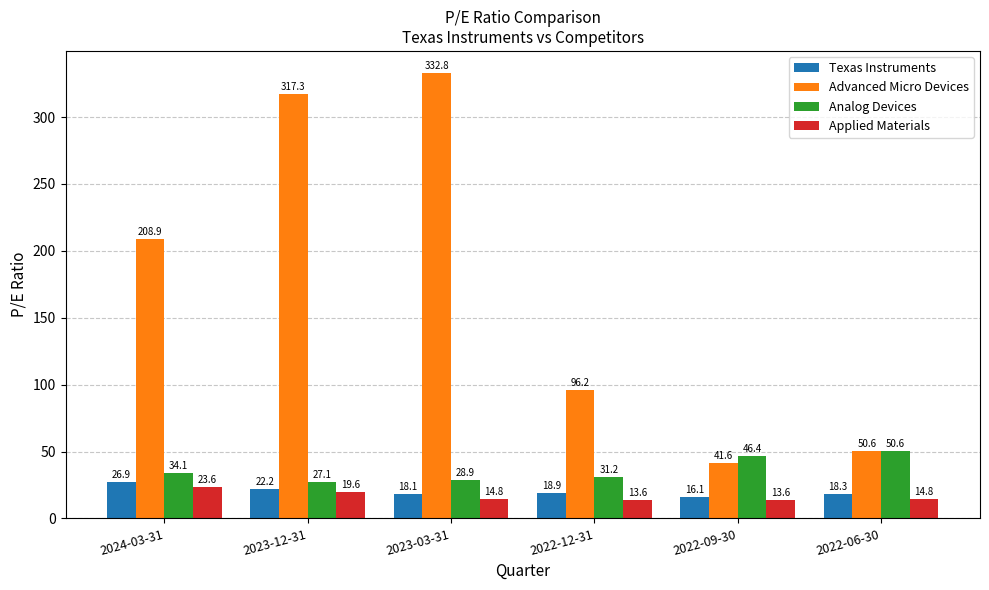

Where does the Analog Devices series first go above 34?

2024-03-31